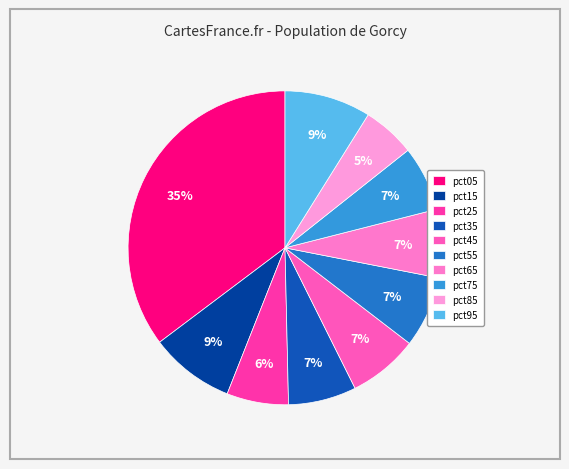

How many slices are in this pie chart?

10